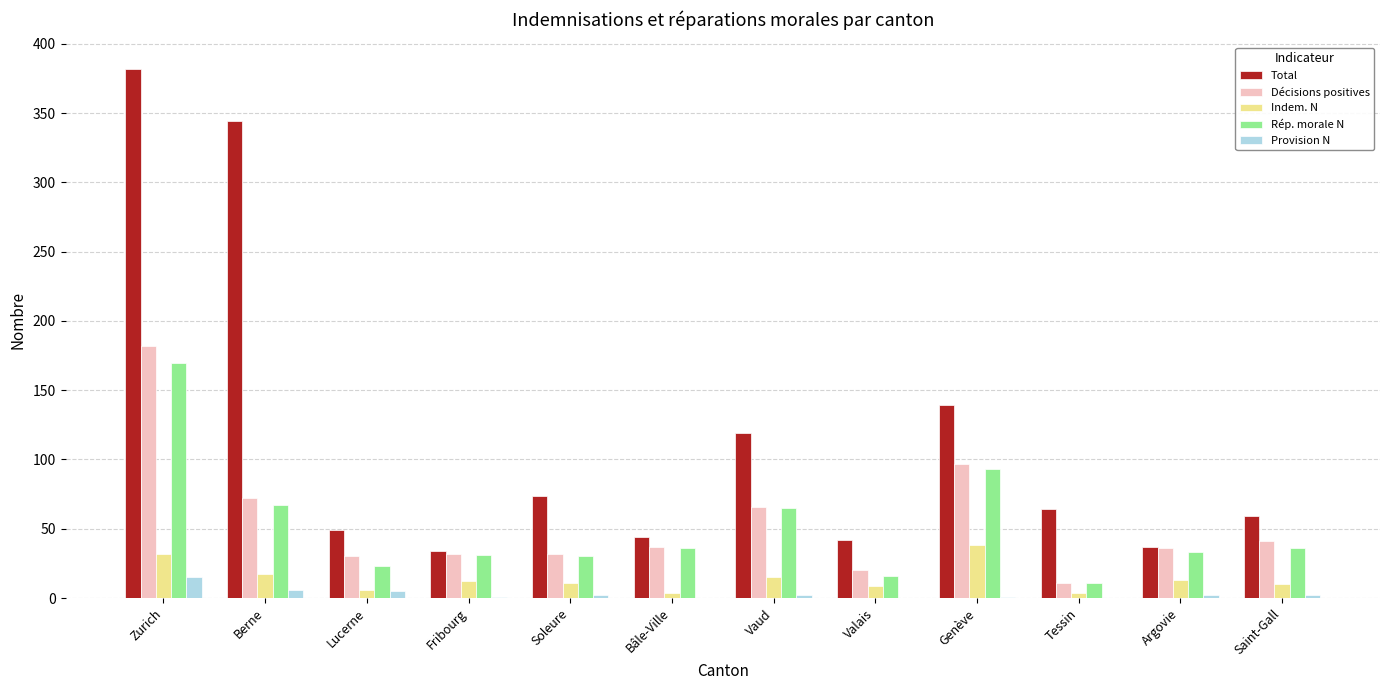

Which category has the highest value across all series?

Zurich